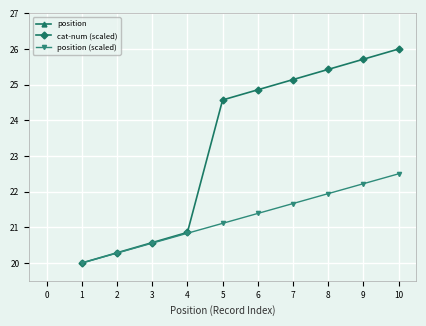

Count the position values in the range 3 to 8.

6